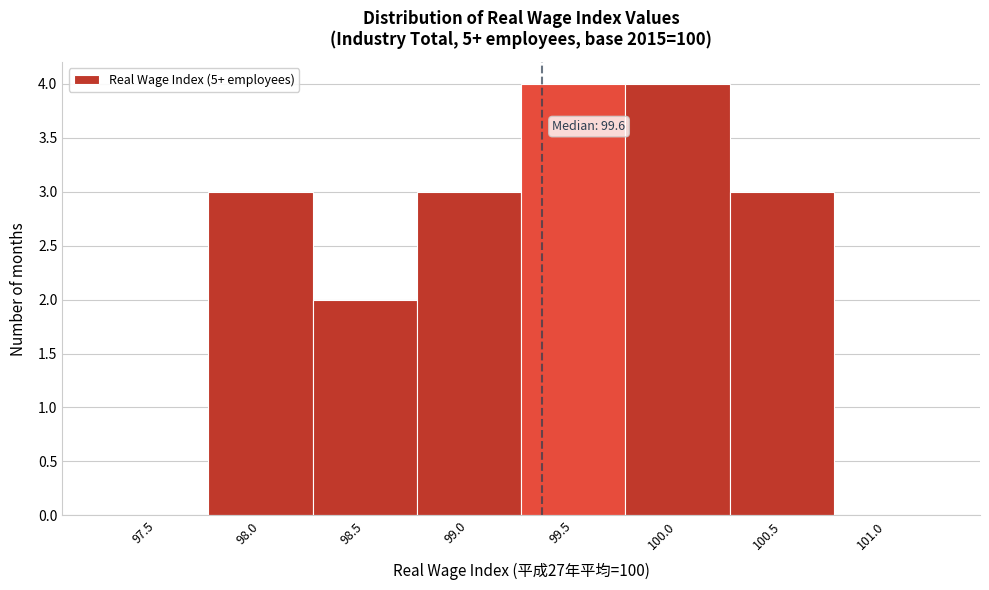

Reading left to right, transcribe all the data shown in this chart.

97.5=0	98.0=3	98.5=2	99.0=3	99.5=4	100.0=4	100.5=3	101.0=0